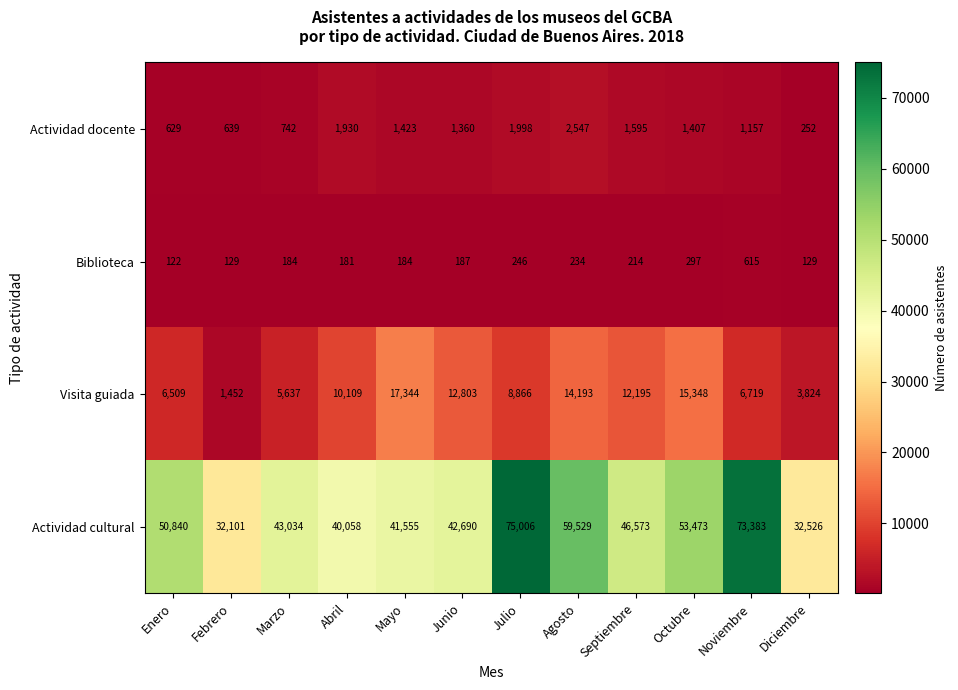

List the series in order of their peak value, highest first.

Actividad cultural, Visita guiada, Actividad docente, Biblioteca